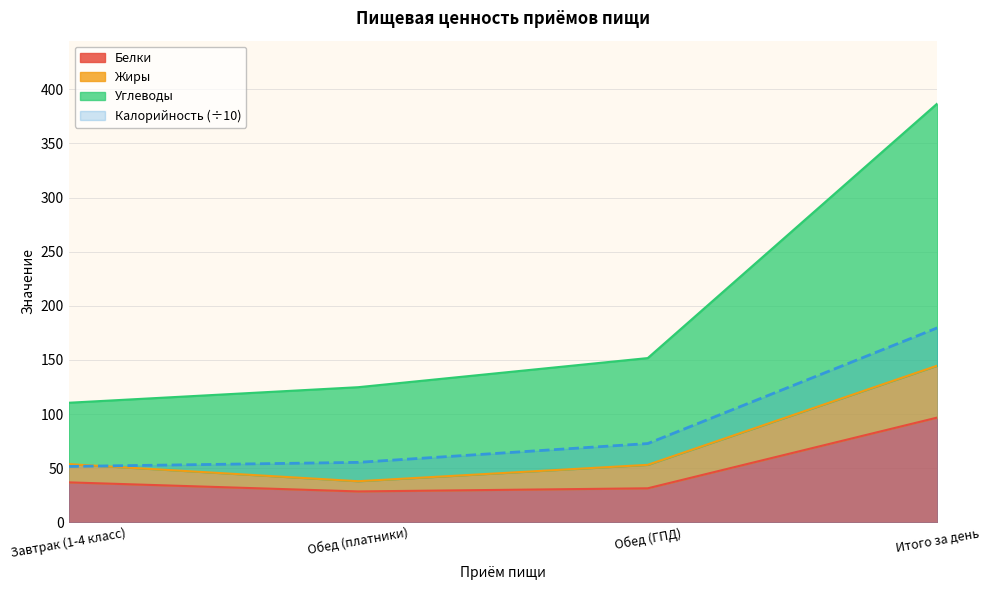

How many data points in Углеводы are above 151?

2